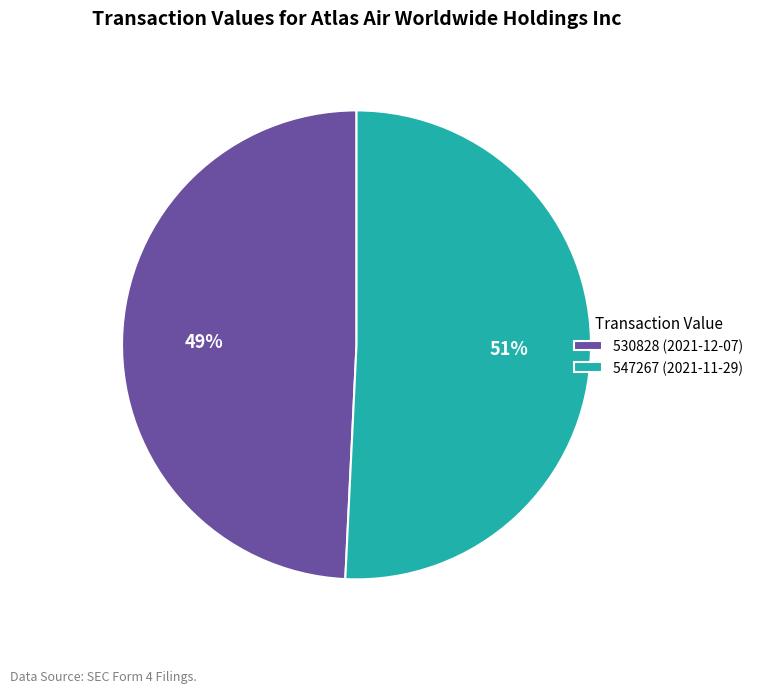

Is it true that 547267 (2021-11-29) is 51% of the pie?

True